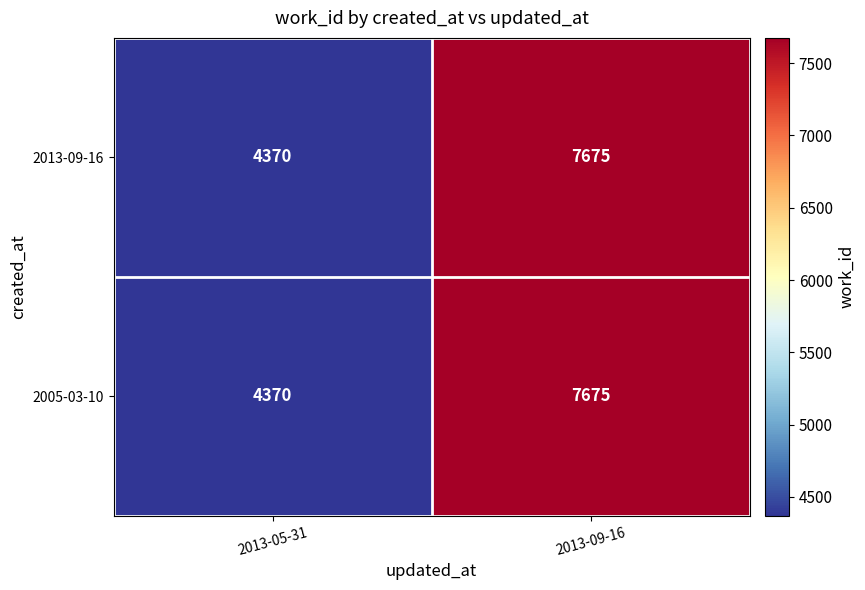

What is the minimum value shown in the chart?

4370